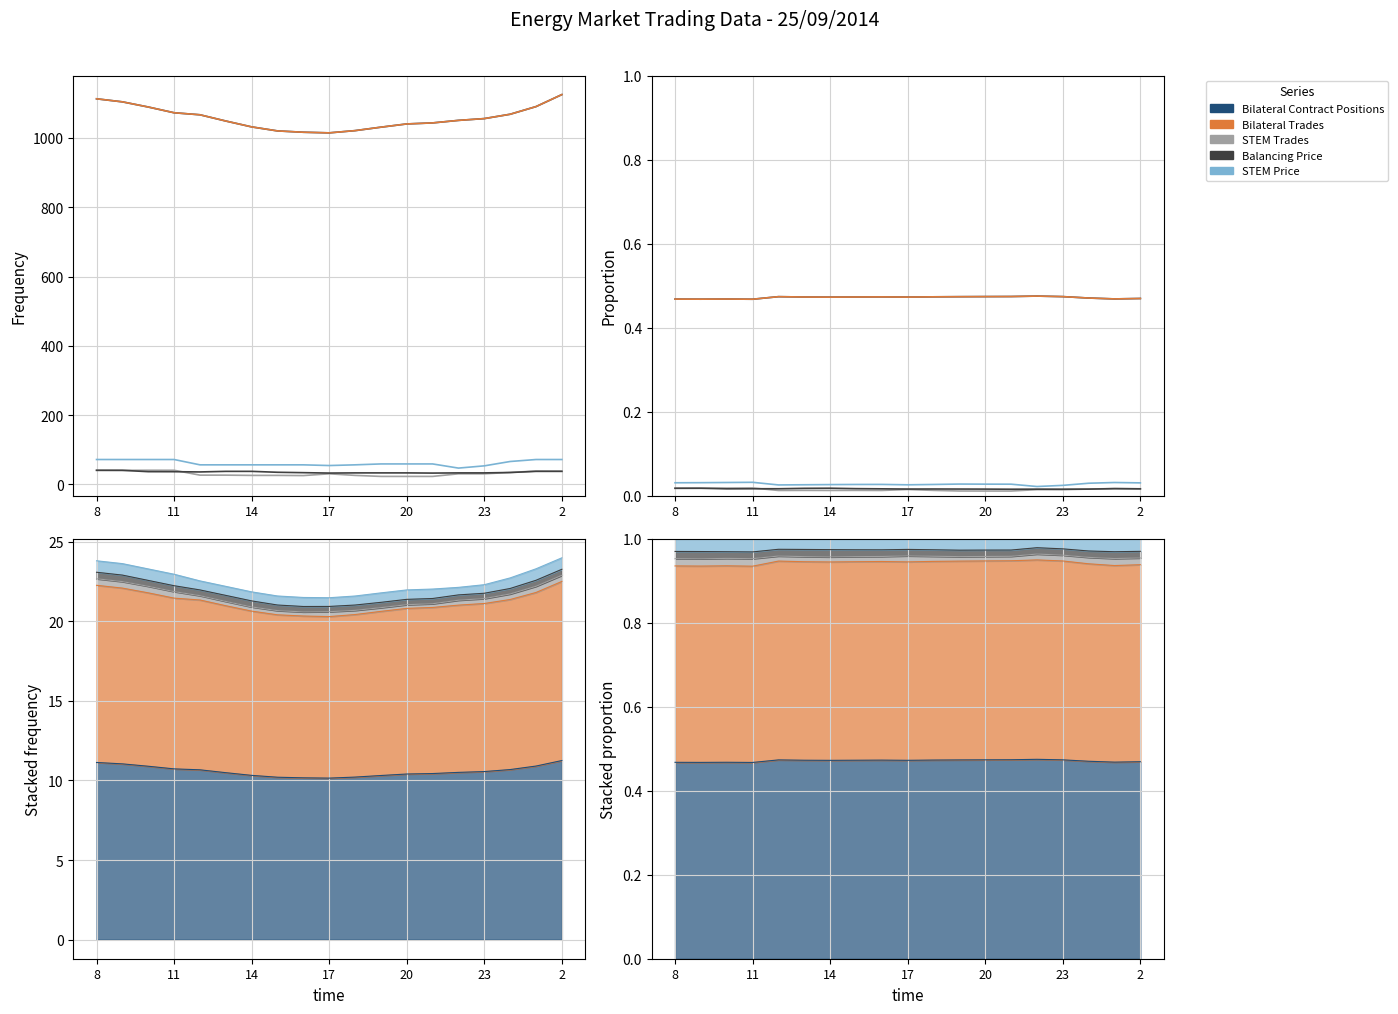

True or false: STEM Price has more than 2 points higher than both neighbors.

True